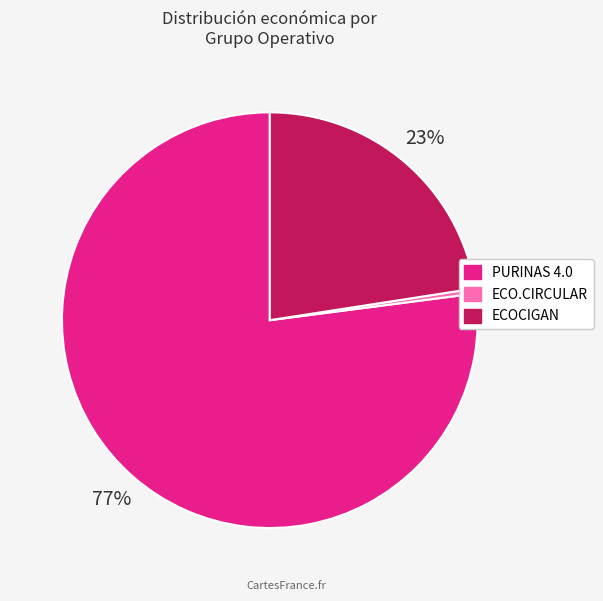

Rank the categories by value from highest to lowest.

PURINAS 4.0, ECOCIGAN, ECO.CIRCULAR